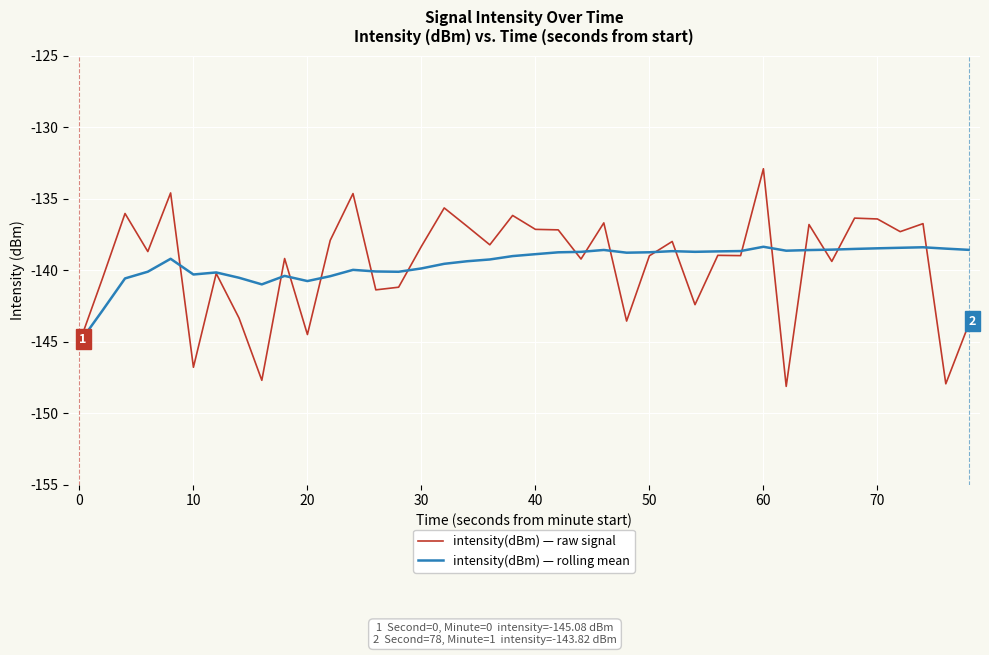

Rank the series by their maximum value, from highest to lowest.

intensity(dBm) — raw signal, intensity(dBm) — rolling mean